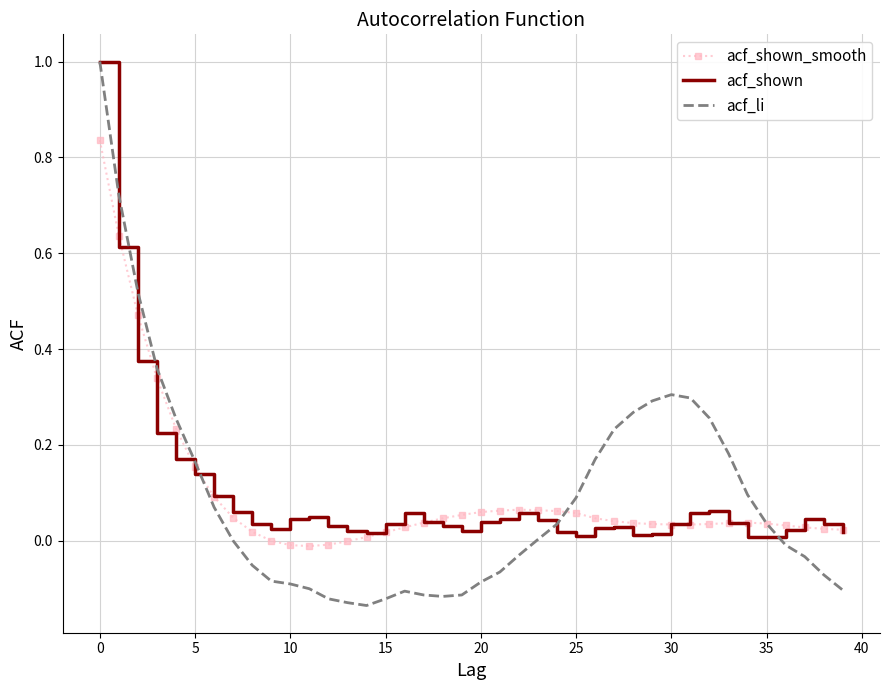

Which series has the widest spread of values?

acf_li